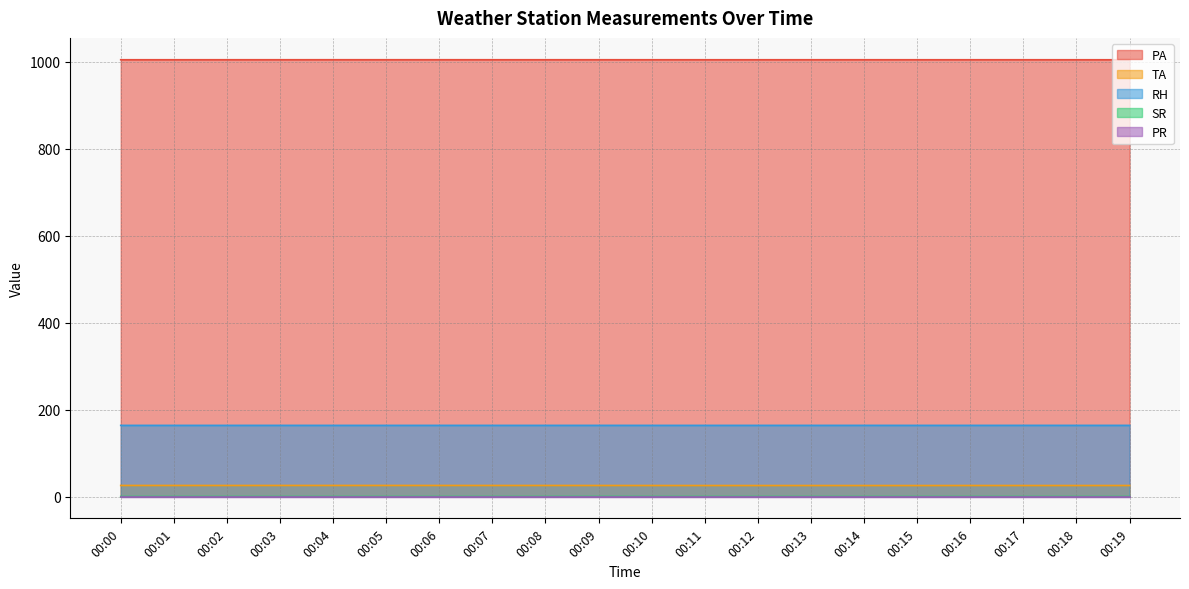

True or false: TA and SR cross at least once.

False